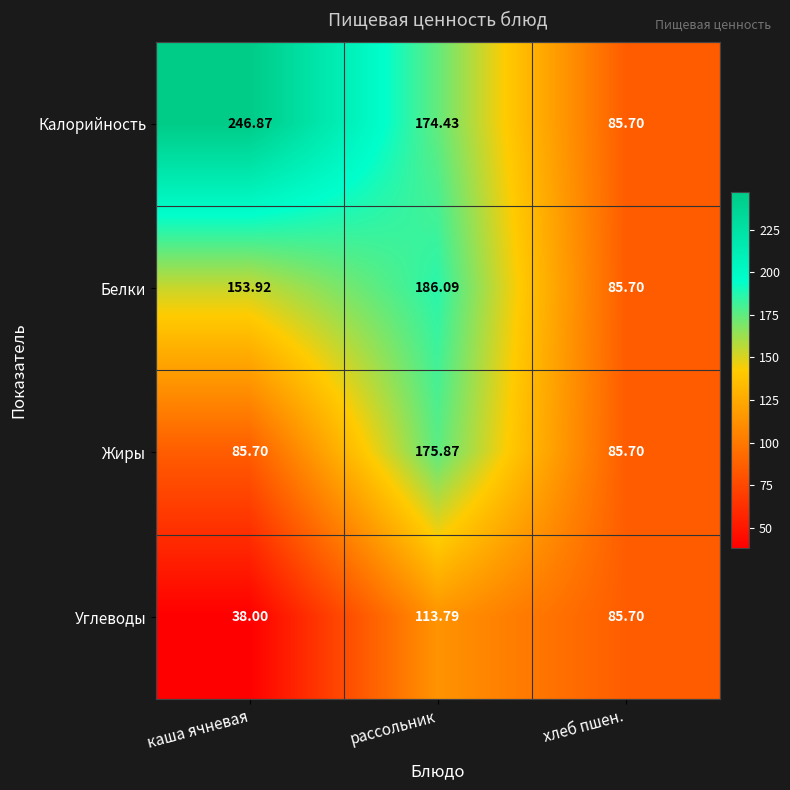

Between каша ячневая and рассольник, which series saw the biggest shift?

Жиры